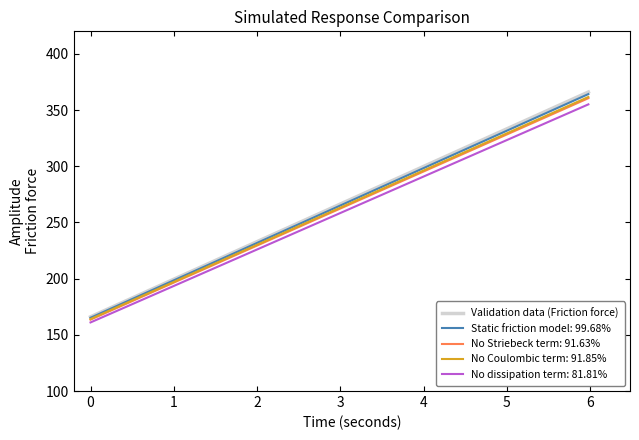

What is the highest value of the No dissipation term: 81.81% series?

355.0